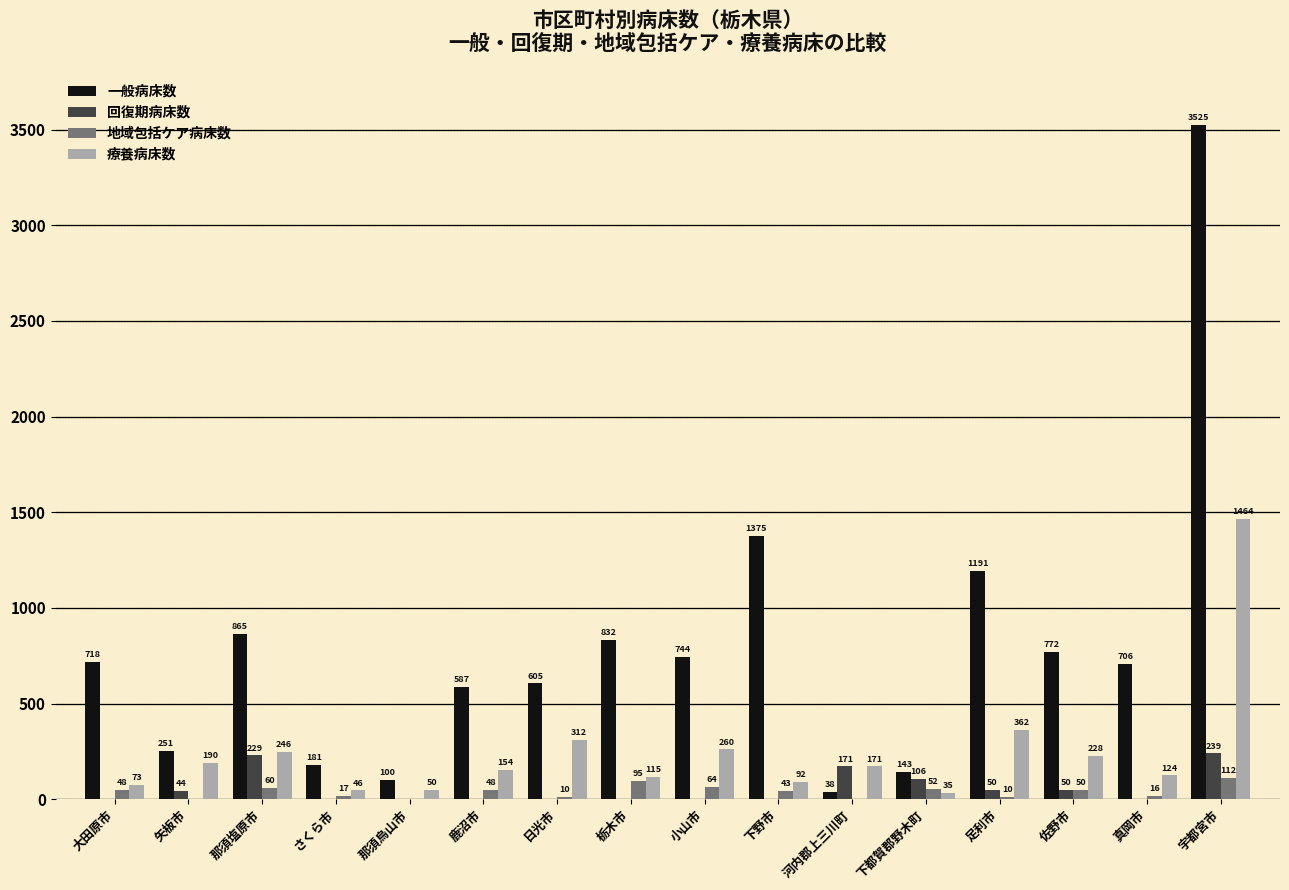

Reading left to right, transcribe all the data shown in this chart.

一般病床数: 大田原市=718	矢板市=251	那須塩原市=865	さくら市=181	那須烏山市=100	鹿沼市=587	日光市=605	栃木市=832	小山市=744	下野市=1375	河内郡上三川町=38	下都賀郡野木町=143	足利市=1191	佐野市=772	真岡市=706	宇都宮市=3525
回復期病床数: 大田原市=0	矢板市=44	那須塩原市=229	さくら市=0	那須烏山市=0	鹿沼市=0	日光市=0	栃木市=0	小山市=0	下野市=0	河内郡上三川町=171	下都賀郡野木町=106	足利市=50	佐野市=50	真岡市=0	宇都宮市=239
地域包括ケア病床数: 大田原市=48	矢板市=0	那須塩原市=60	さくら市=17	那須烏山市=0	鹿沼市=48	日光市=10	栃木市=95	小山市=64	下野市=43	河内郡上三川町=0	下都賀郡野木町=52	足利市=10	佐野市=50	真岡市=16	宇都宮市=112
療養病床数: 大田原市=73	矢板市=190	那須塩原市=246	さくら市=46	那須烏山市=50	鹿沼市=154	日光市=312	栃木市=115	小山市=260	下野市=92	河内郡上三川町=171	下都賀郡野木町=35	足利市=362	佐野市=228	真岡市=124	宇都宮市=1464